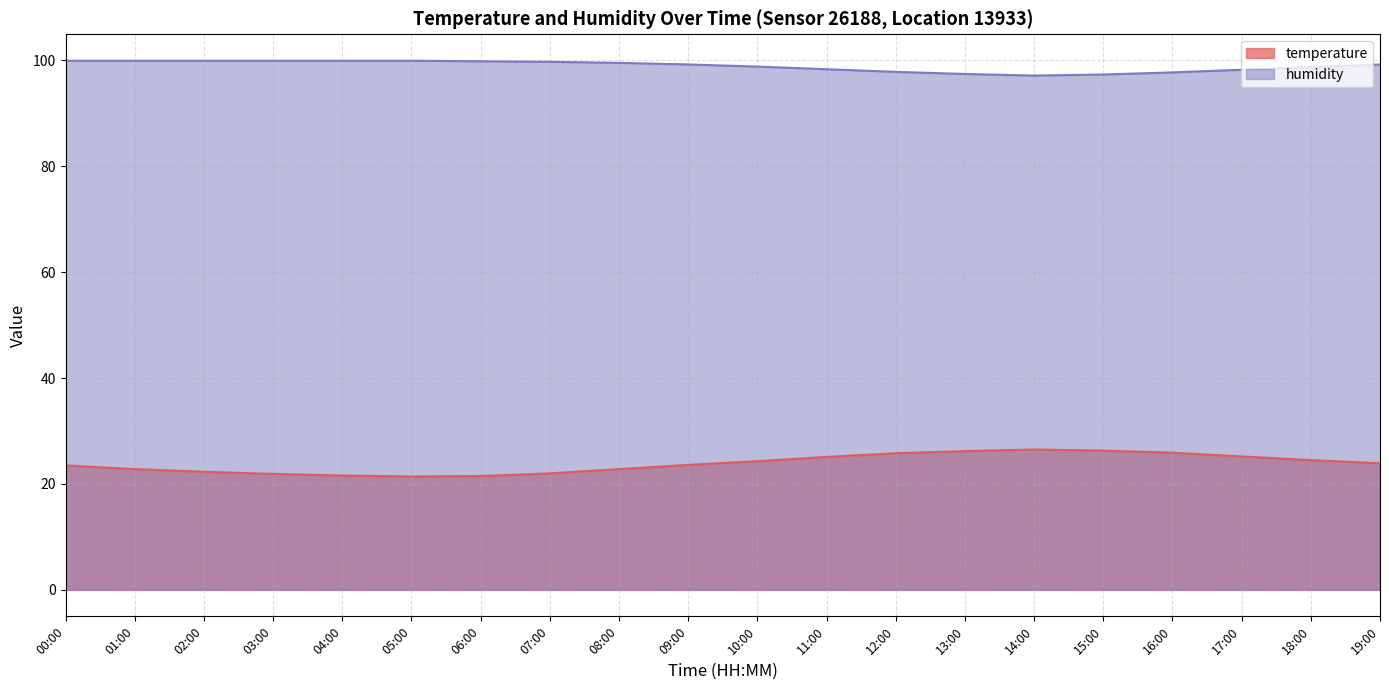

Which has a higher value, 17:00 or 01:00?

17:00